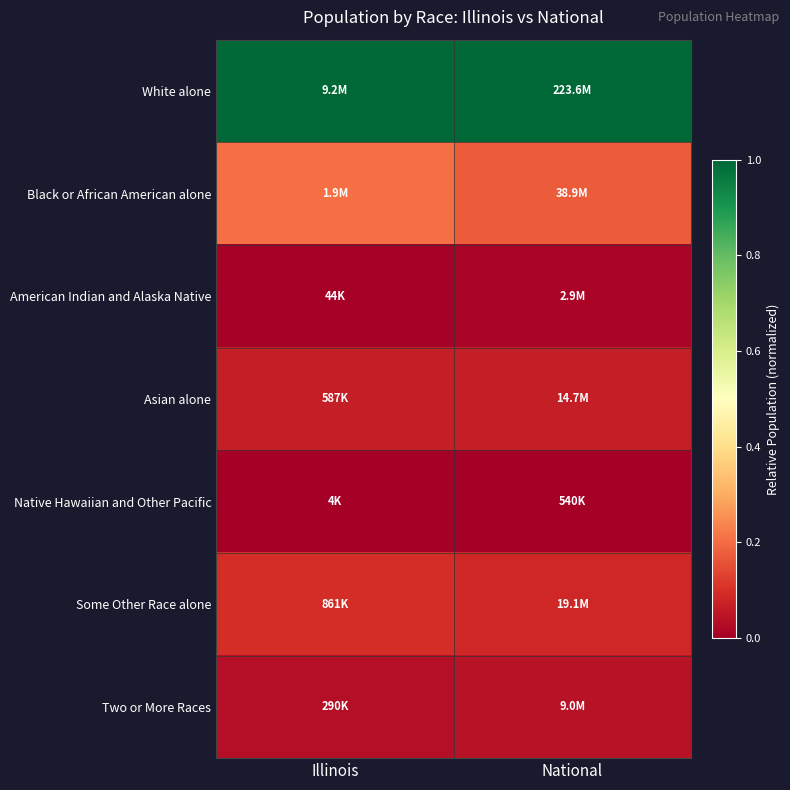

Reading right to left, what are all the values shown in this chart?

White alone: National=1.0	Illinois=1.0
Black or African American alone: National=0.2	Illinois=0.2
American Indian and Alaska Native: National=0.0	Illinois=0.0
Asian alone: National=0.1	Illinois=0.1
Native Hawaiian and Other Pacific: National=0.0	Illinois=0.0
Some Other Race alone: National=0.1	Illinois=0.1
Two or More Races: National=0.0	Illinois=0.0